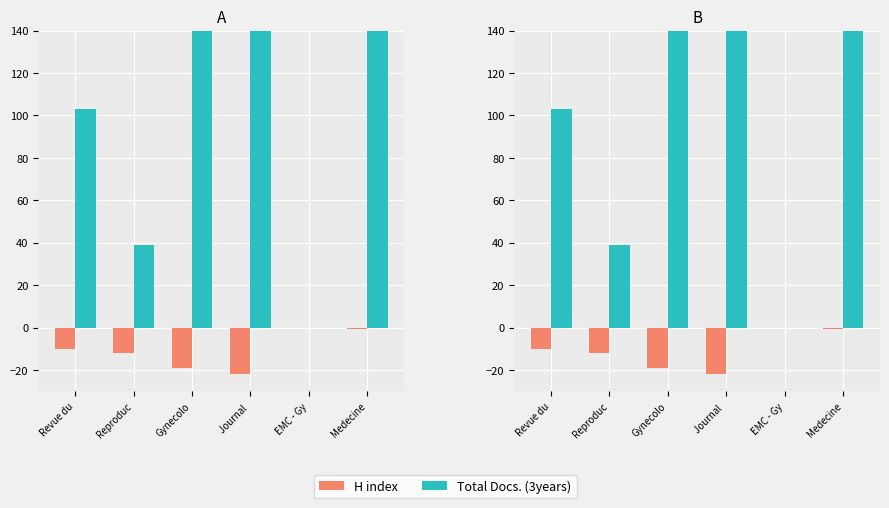

At Reproduc, list the series in order from smallest to largest.

H index, Total Docs. (3years)